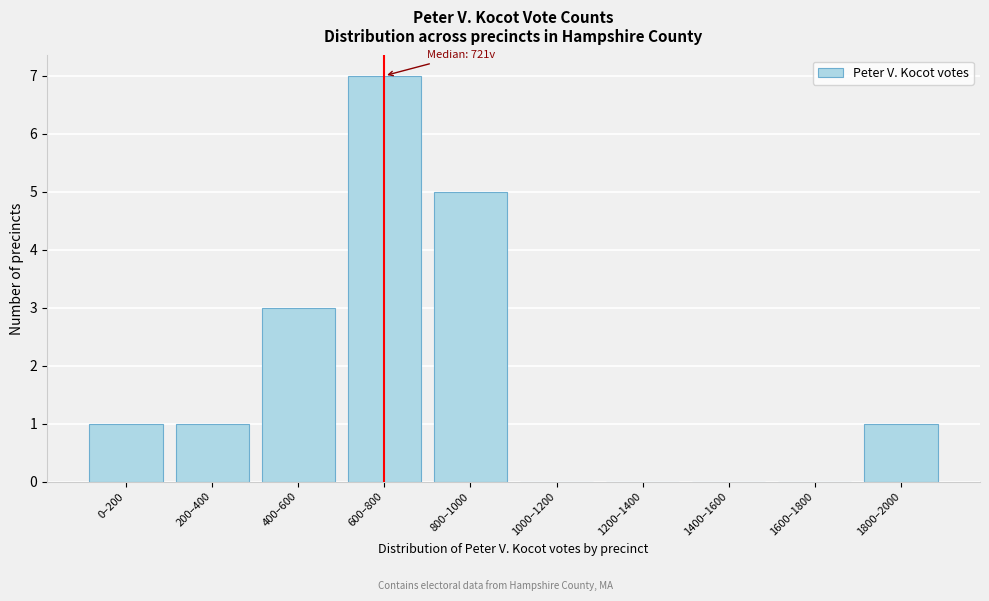

Reading left to right, list all the values displayed in this chart.

0–200=1	200–400=1	400–600=3	600–800=7	800–1000=5	1000–1200=0	1200–1400=0	1400–1600=0	1600–1800=0	1800–2000=1